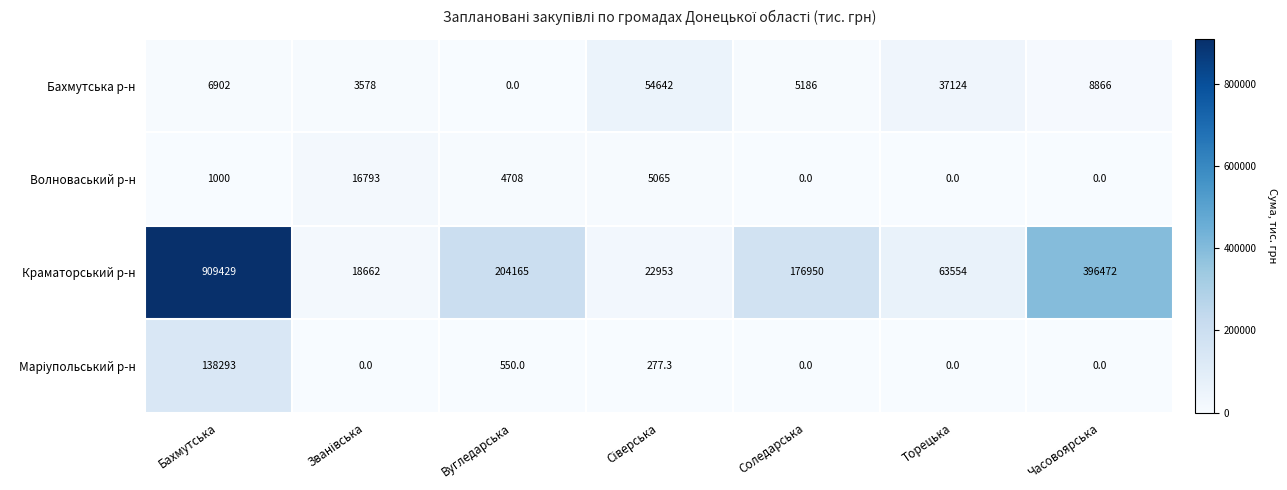

What is the difference between the highest and lowest values at Бахмутська?

908429.0